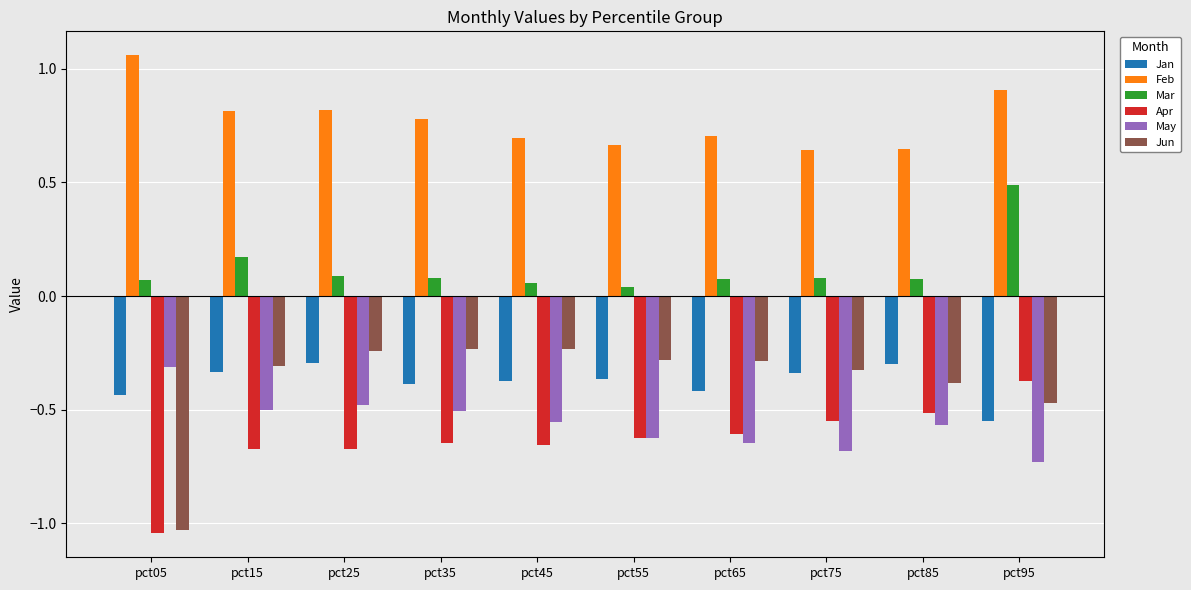

At which label does Apr reach its peak?

pct95